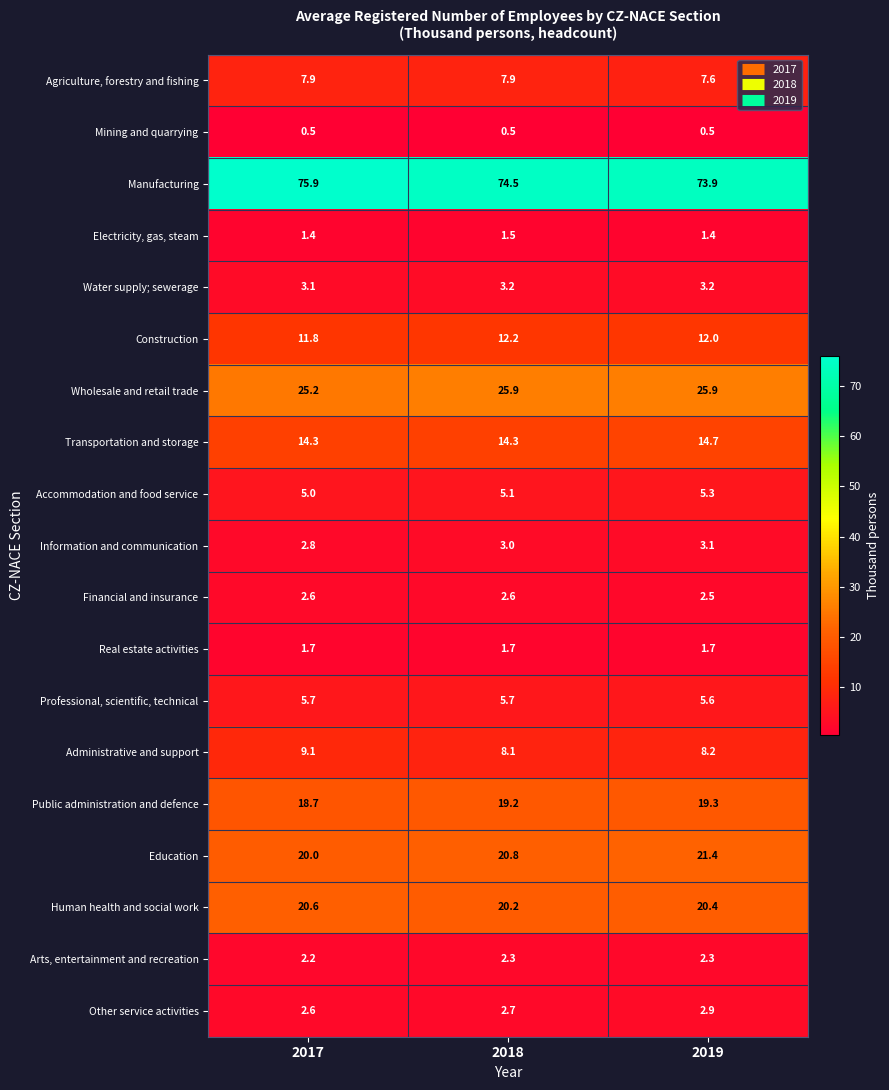

Which series has the widest spread of values?

Manufacturing